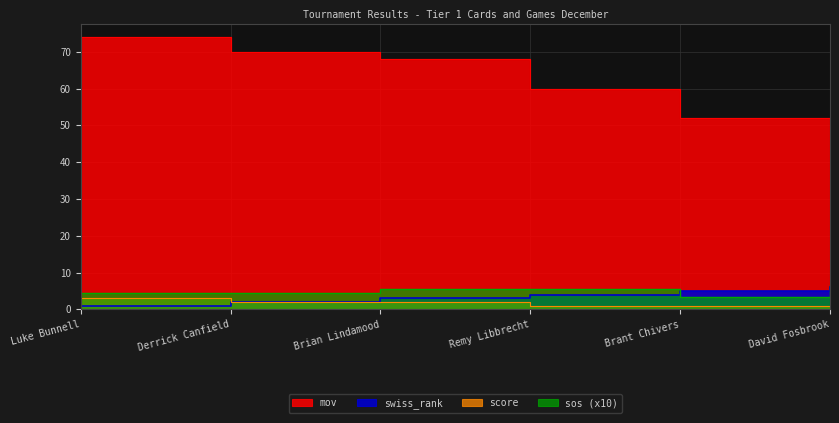

Where does the swiss_rank series first go above 4?

Brant Chivers